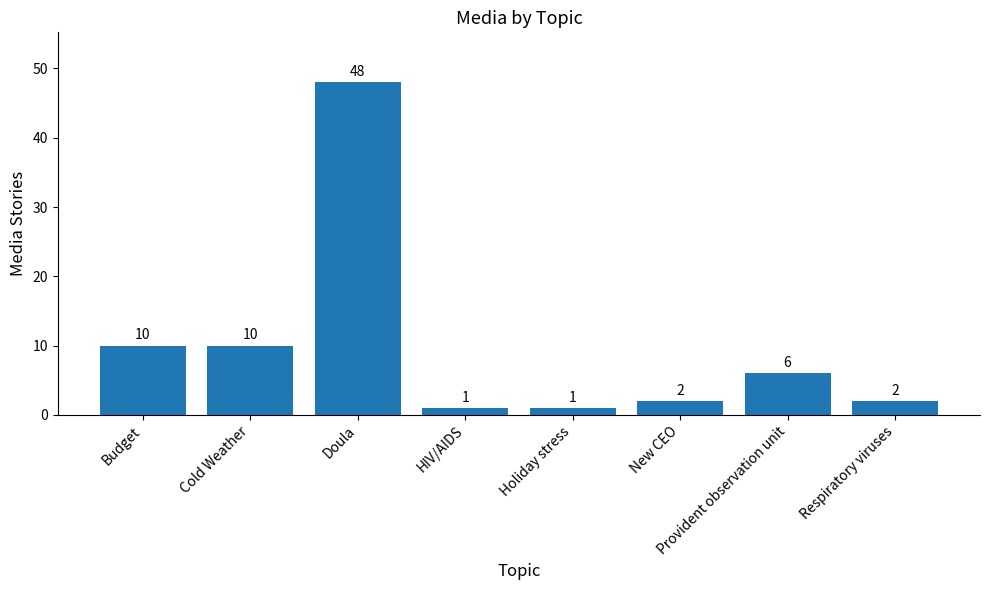

What is the label of the 5th bar from the left?

Holiday stress